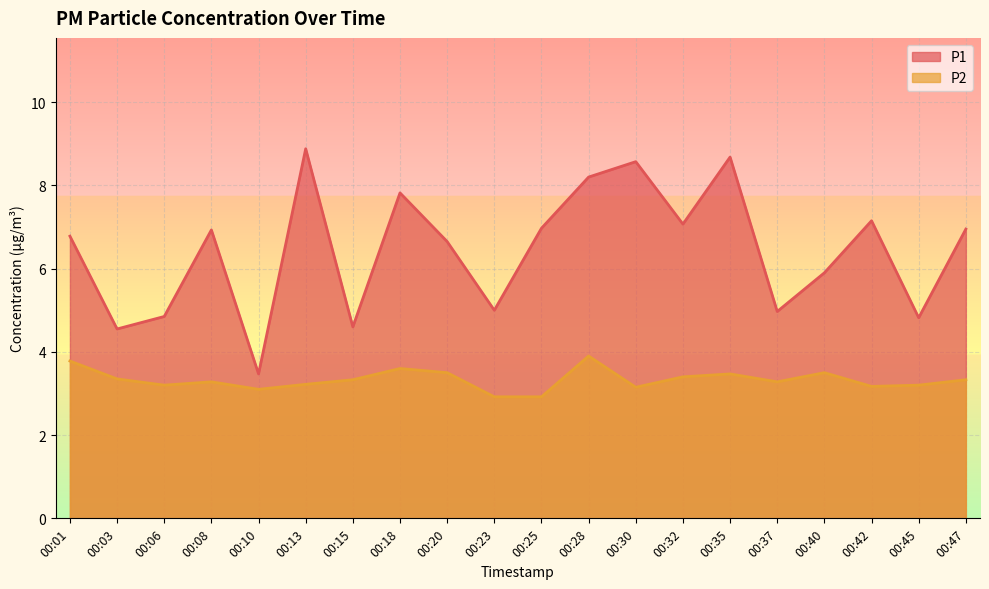

Rank the series by their maximum value, from highest to lowest.

P1, P2